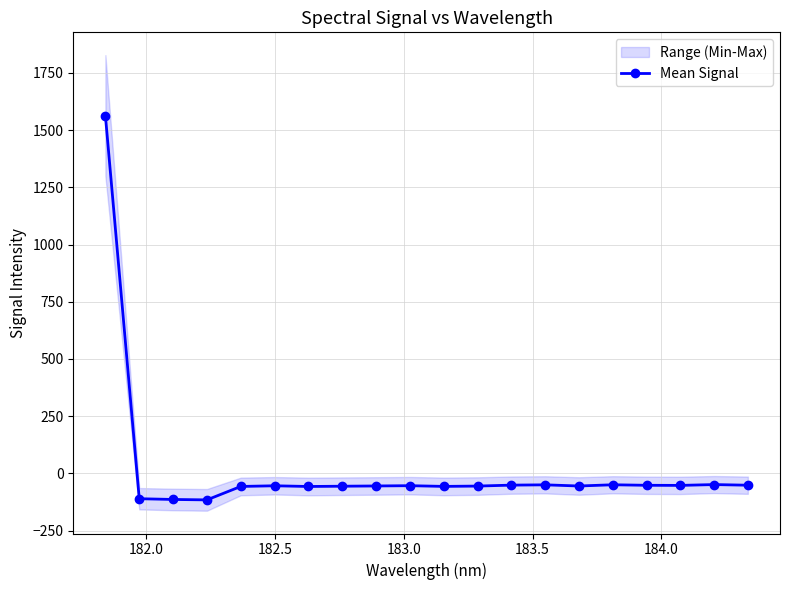

How many values are above zero?

1